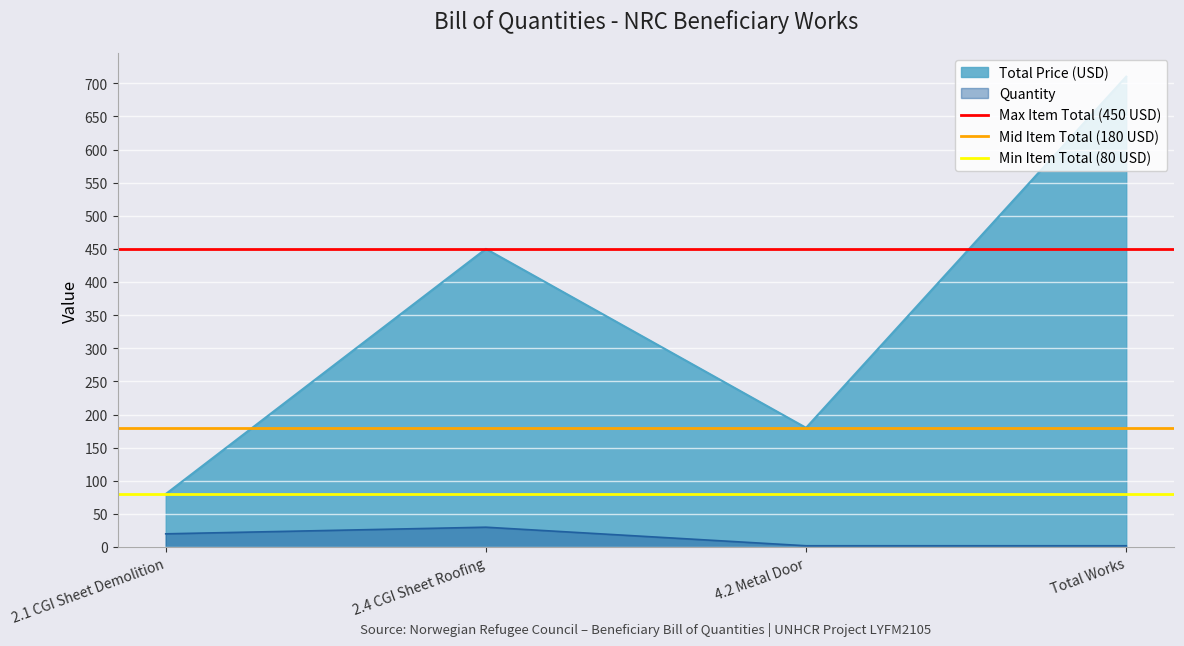

What position from the right is 2.4 CGI Sheet Roofing?

1